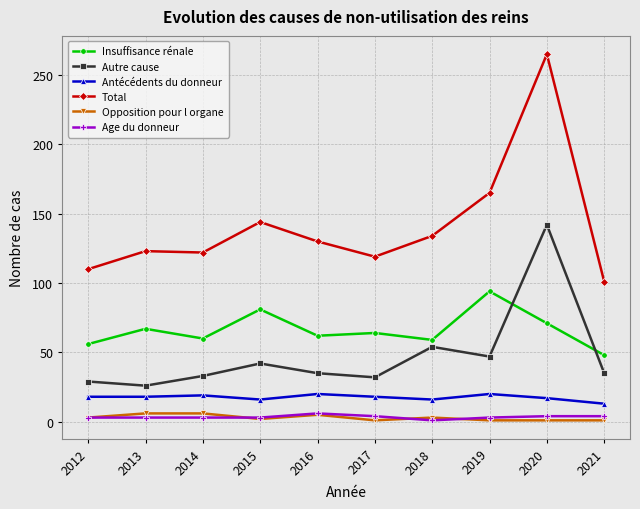

Which series has the widest spread of values?

Total